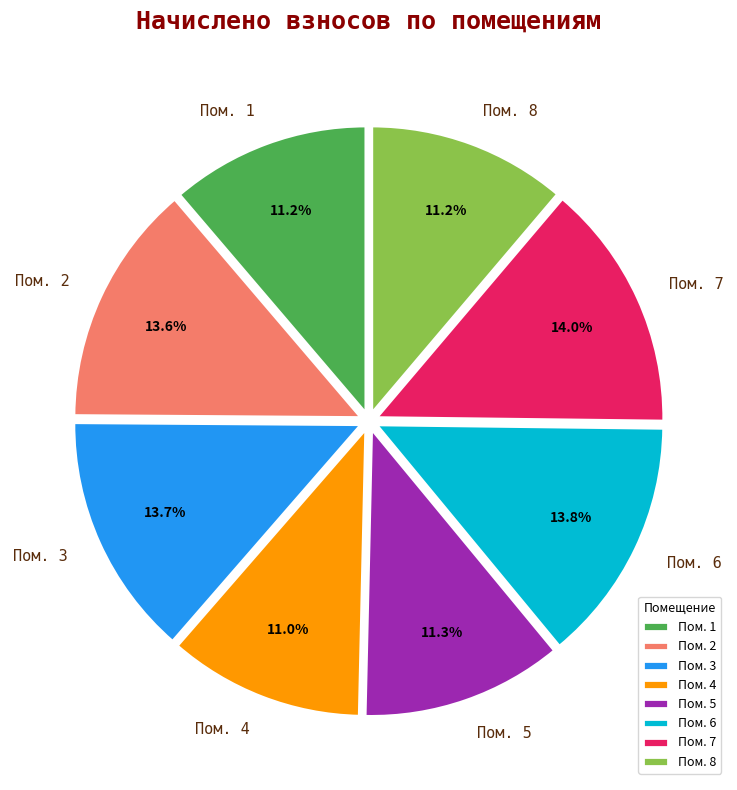

Does any single category account for the majority?

No